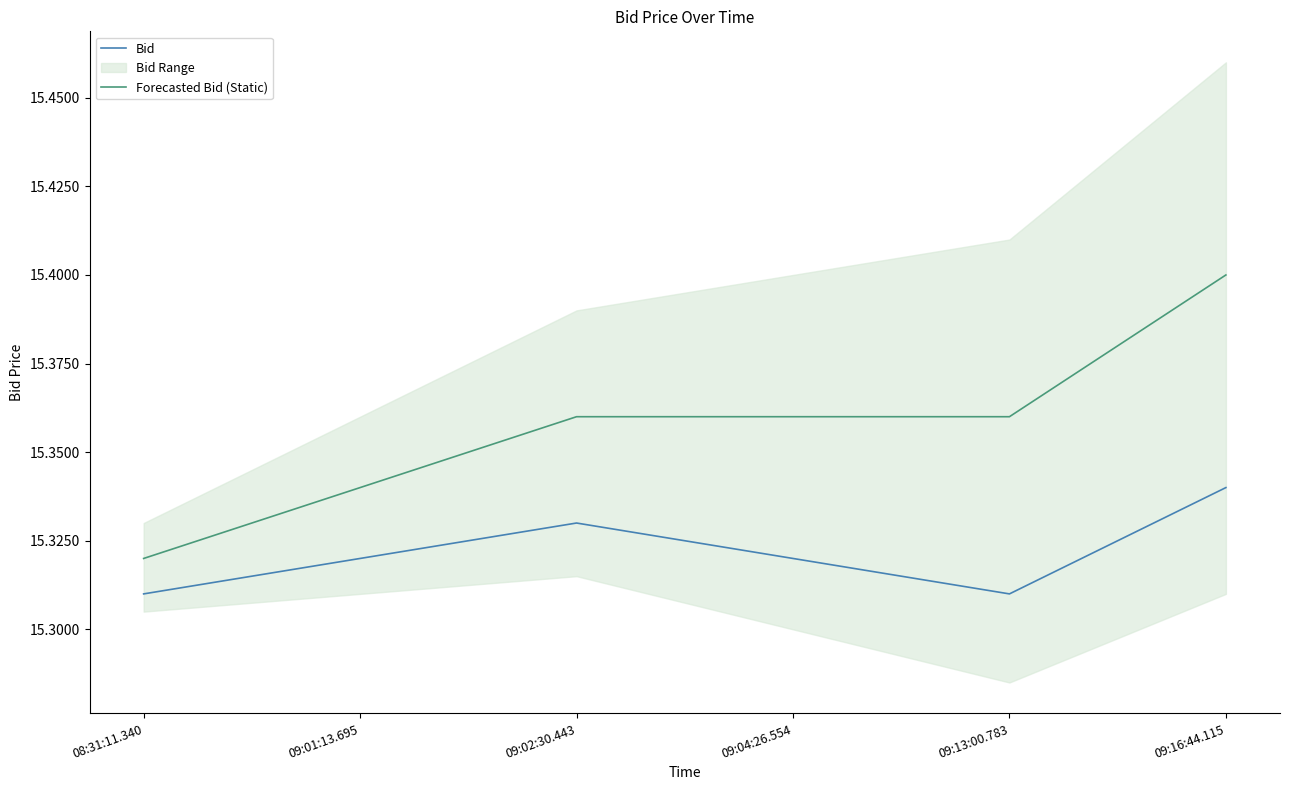

At which category does Bid reach its first local valley?

09:13:00.783